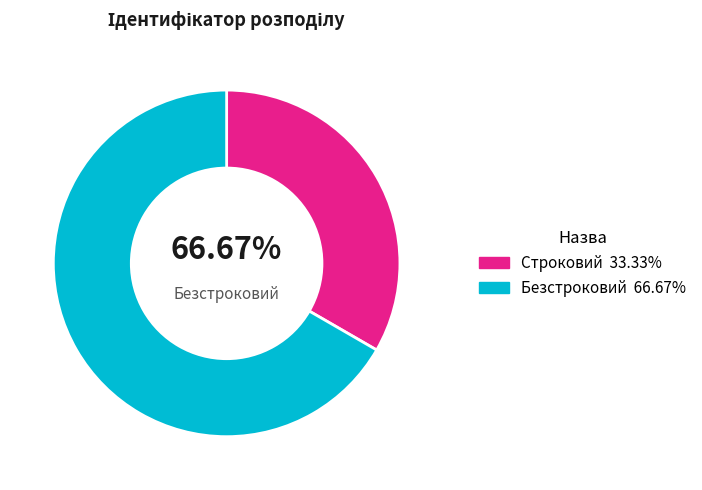

Rank the categories by value from highest to lowest.

Безстроковий, Строковий